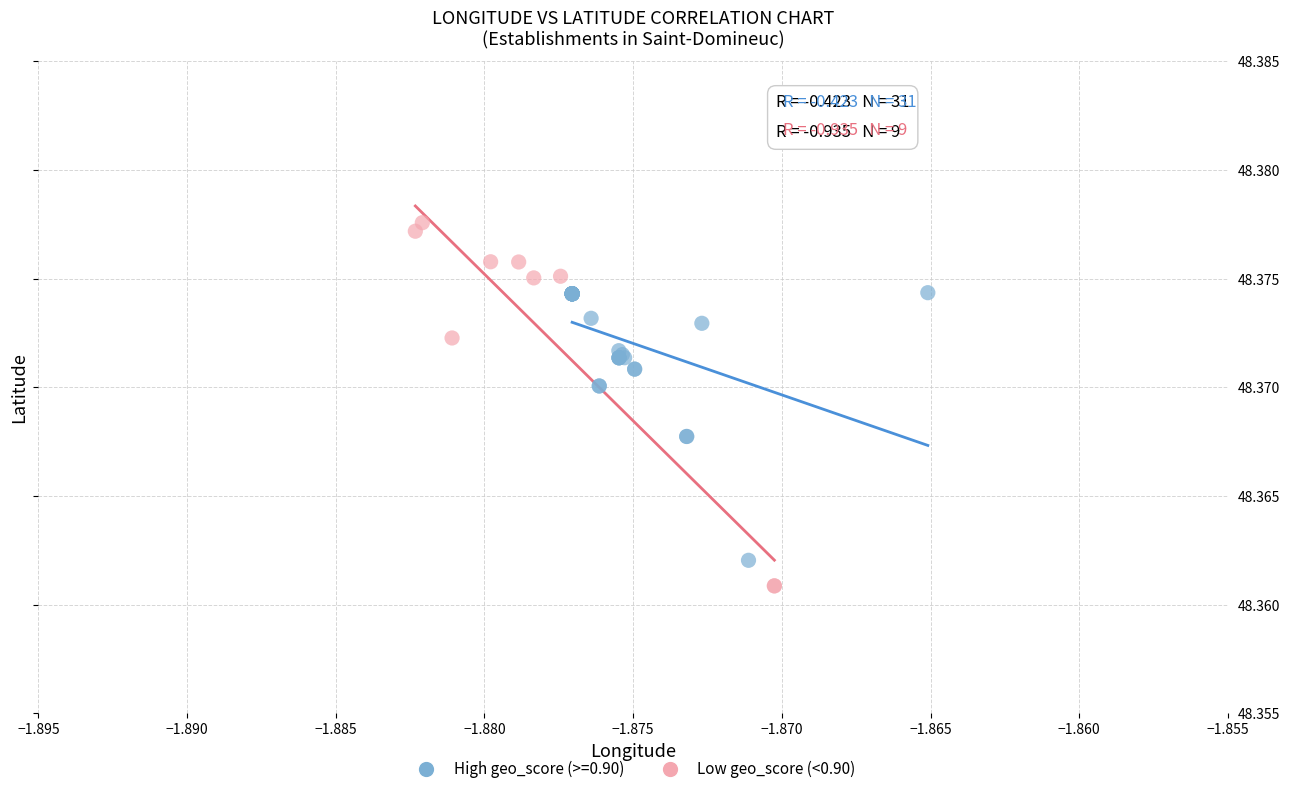

Which series reaches the maximum Y coordinate?

Low geo_score (<0.90)